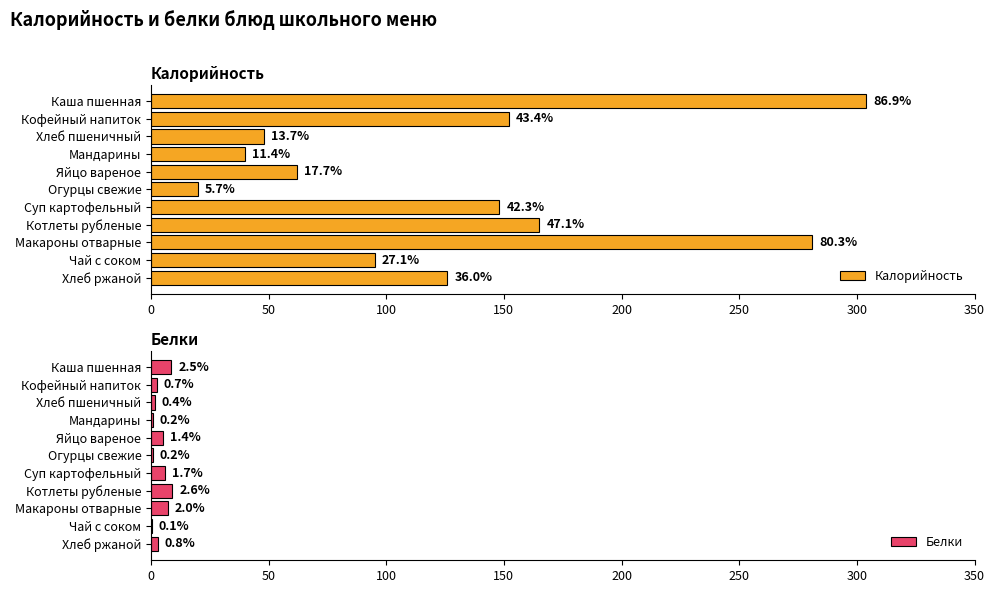

What is the minimum value for Белки?

0.3